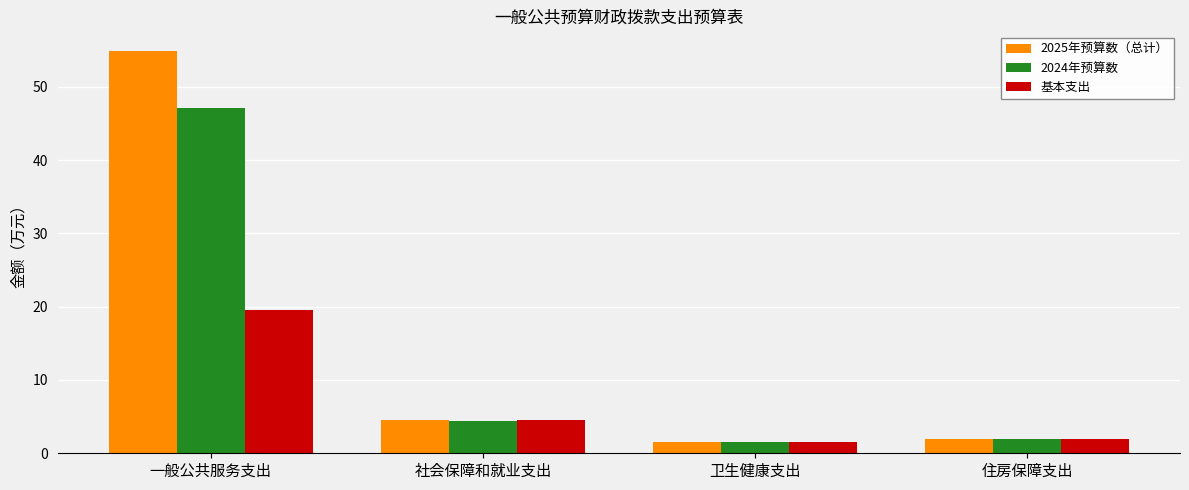

At which label does 2025年预算数（总计） first exceed 4?

一般公共服务支出